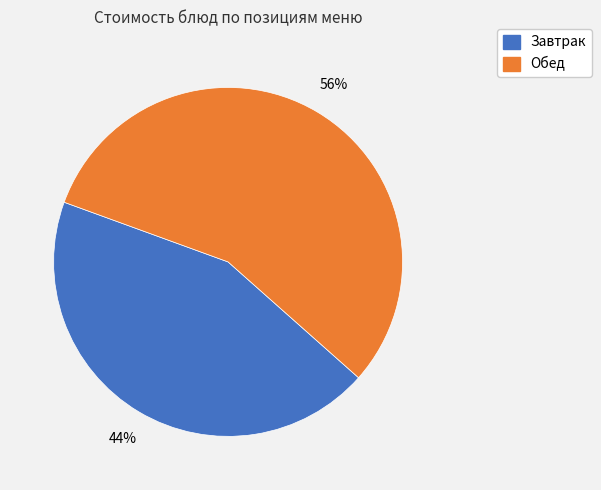

To the nearest percent, what is the difference between the largest and smallest slice percentages?

12%